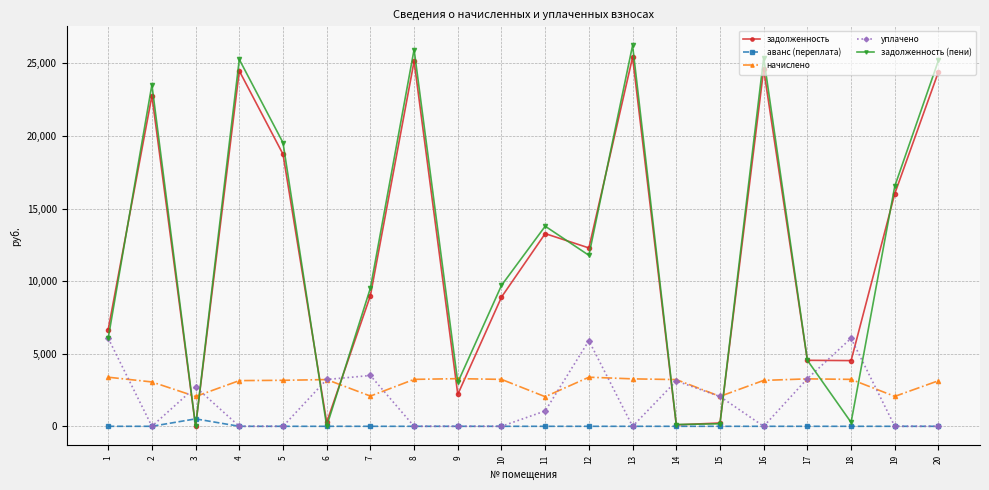

Which series changed the most between 1 and 5?

задолженность (пени)